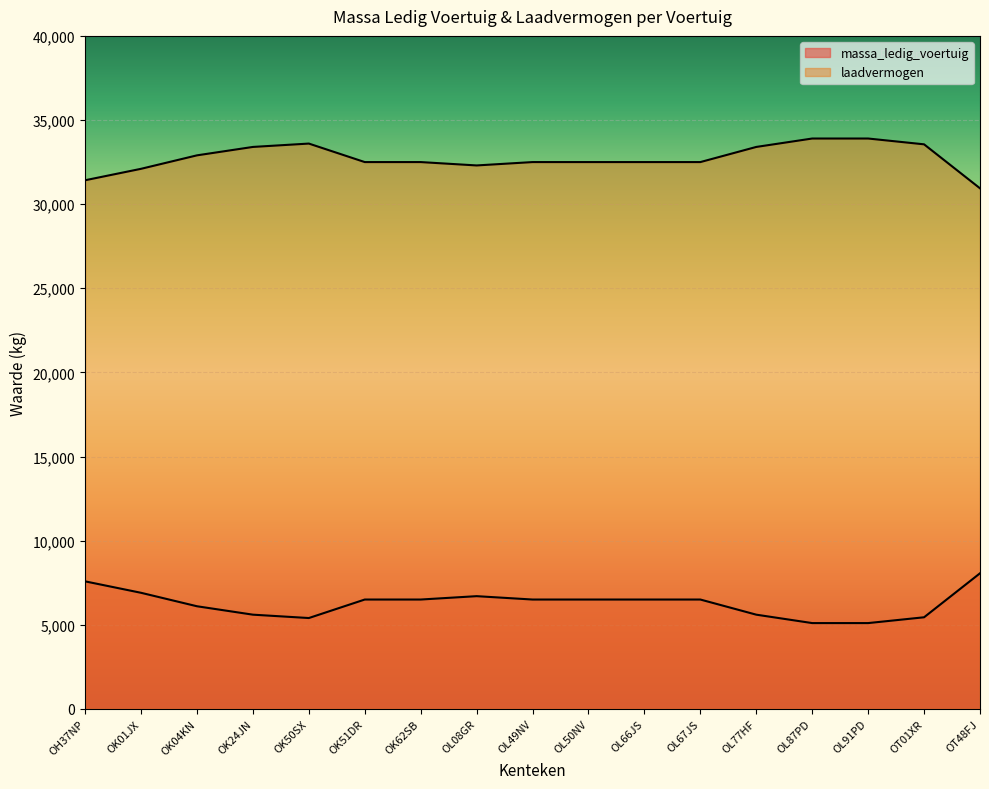

What position from the right is OL87PD?

4